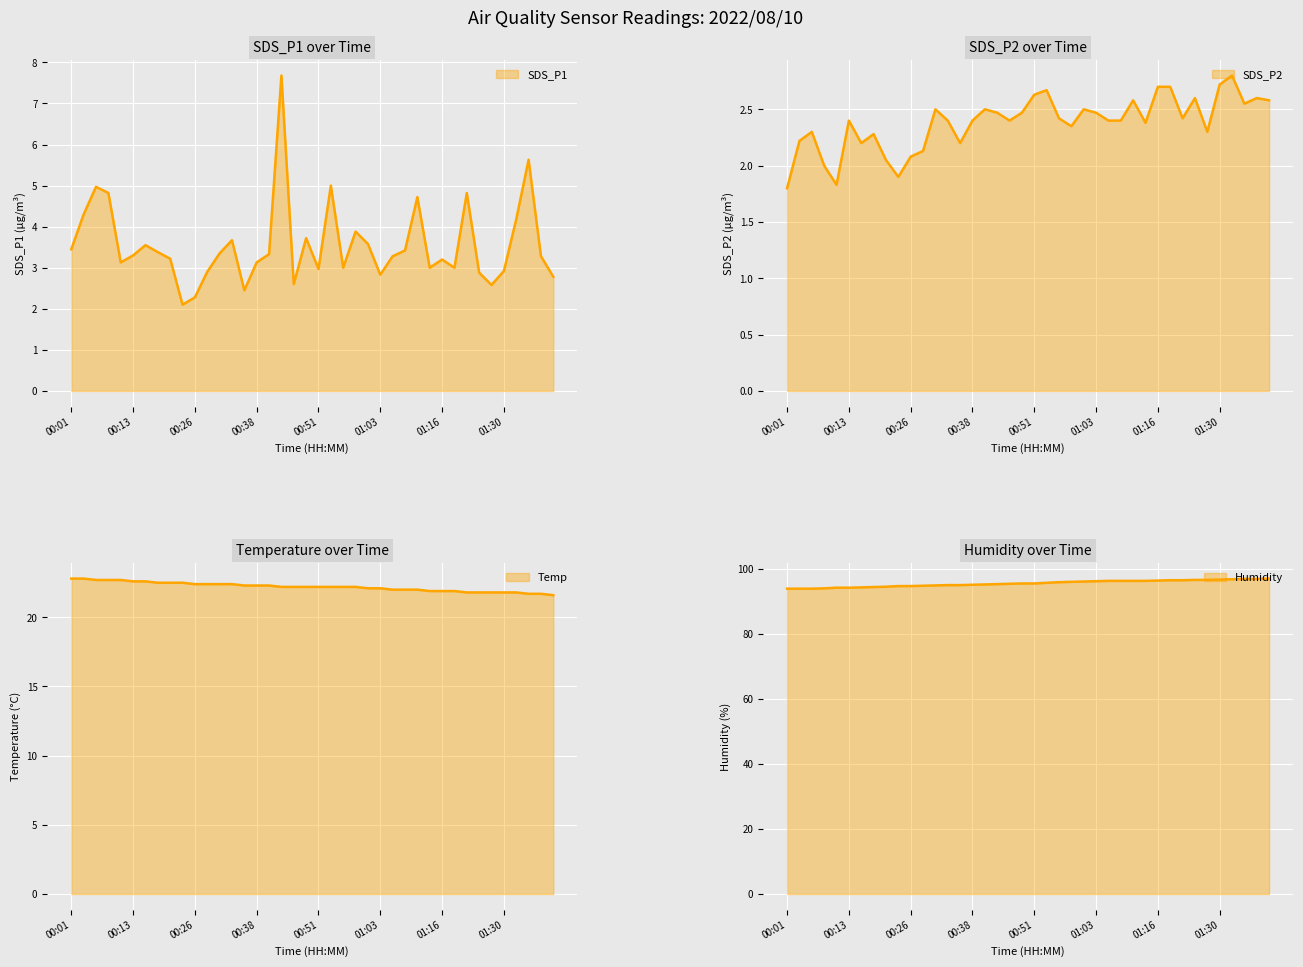

True or false: SDS_P1 and Humidity cross at least once.

False